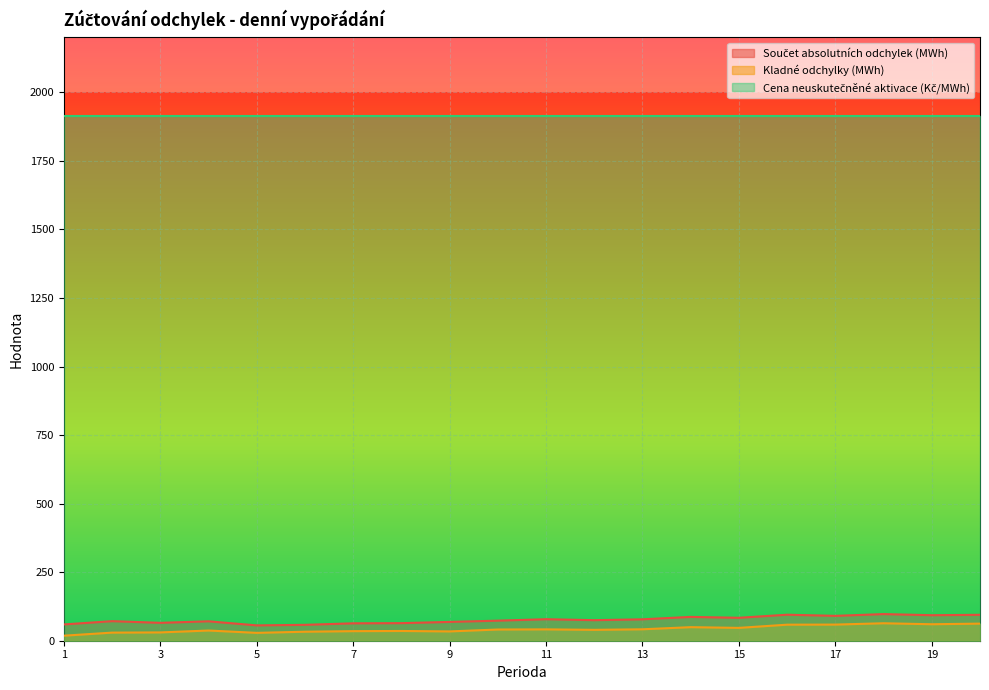

The Kladné odchylky (MWh) series shows 33.9 at 9. True or false?

True